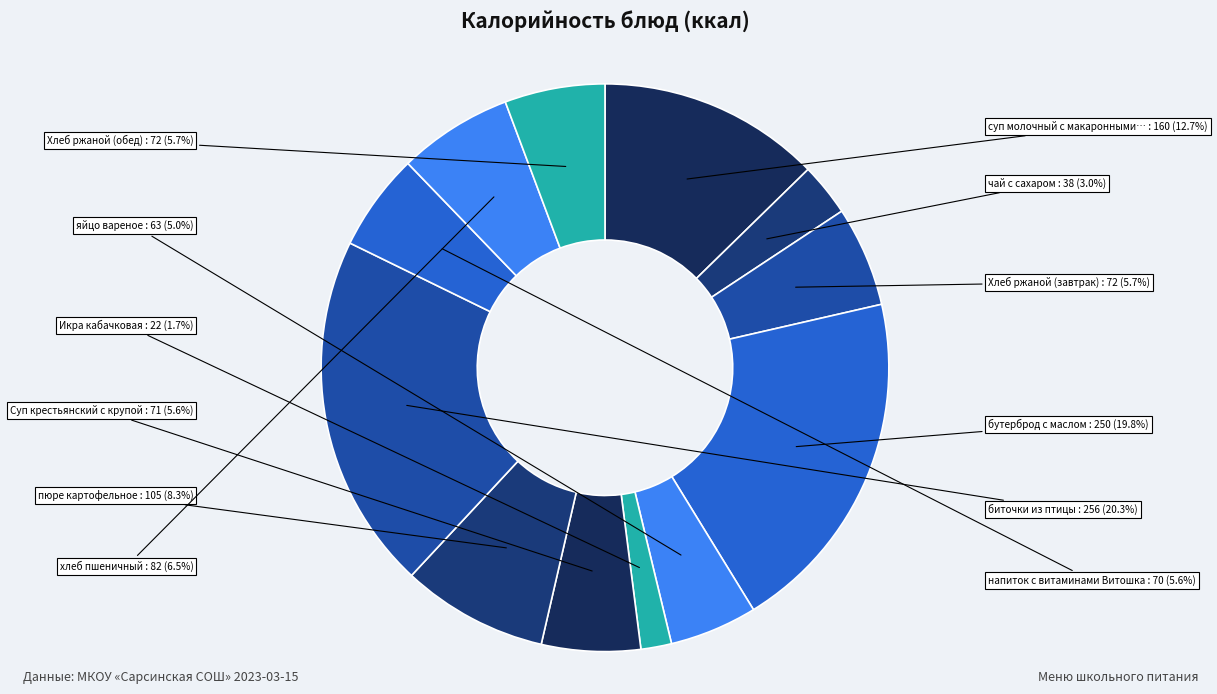

How many slices are in this pie chart?

12